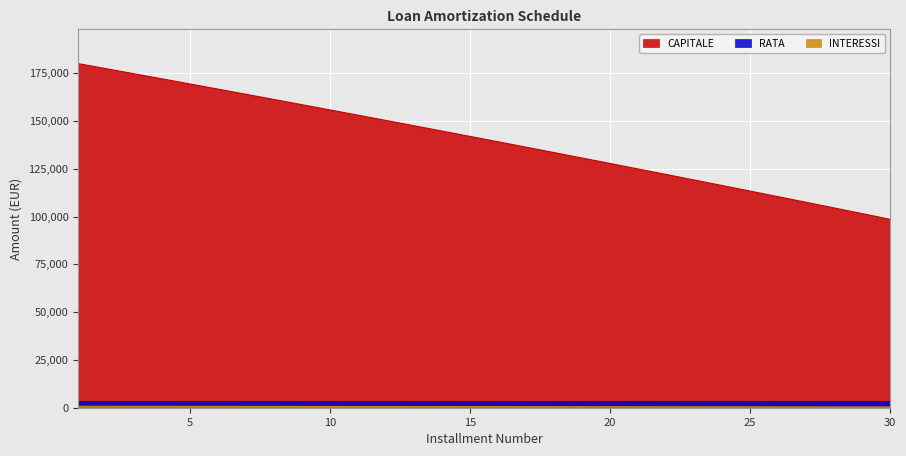

What is the greatest value displayed?

180000.0